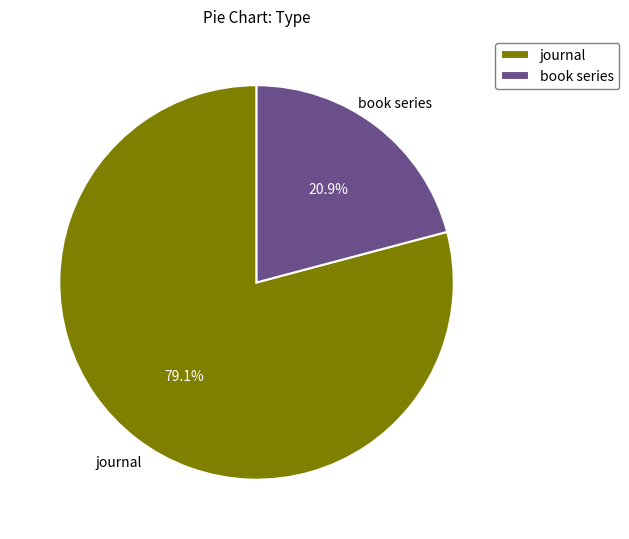

To the nearest percent, what is the combined percentage of book series and journal?

100%